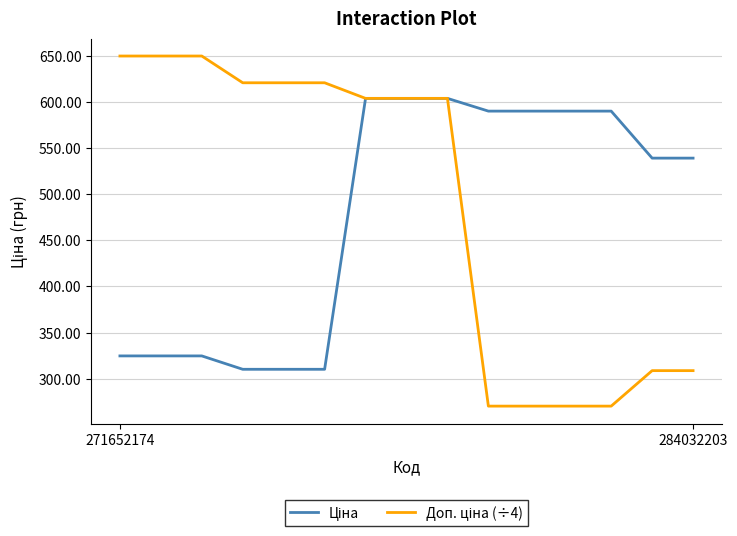

What is the maximum value shown in the chart?

649.6